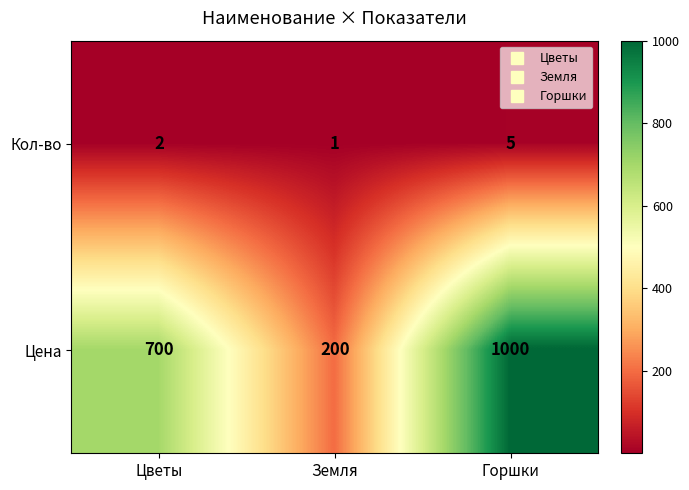

Is it true that Цена equals 700 at Цветы?

True